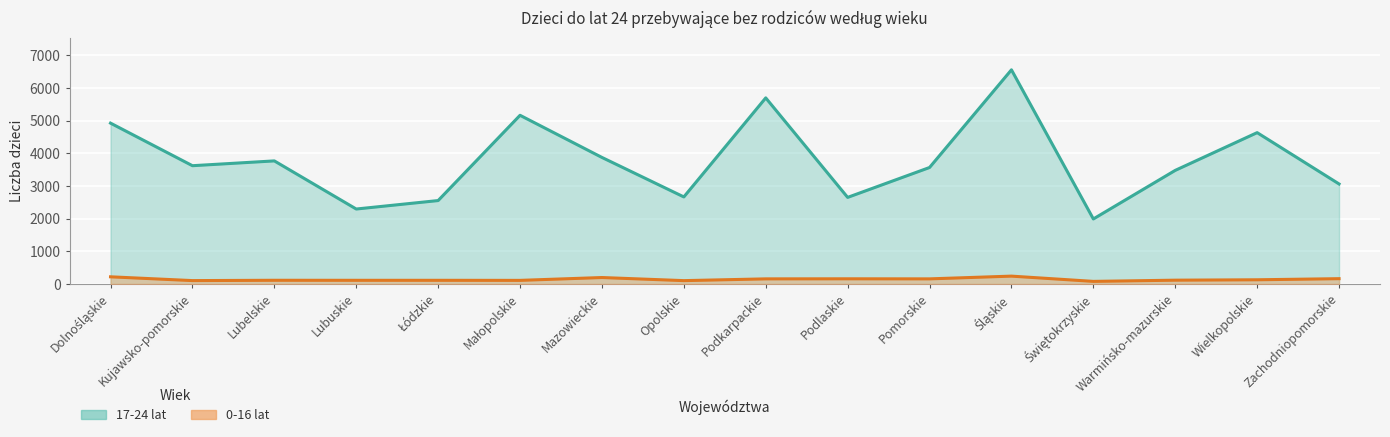

What is the sum of the 17-24 lat values at Wielkopolskie and Małopolskie?

9793